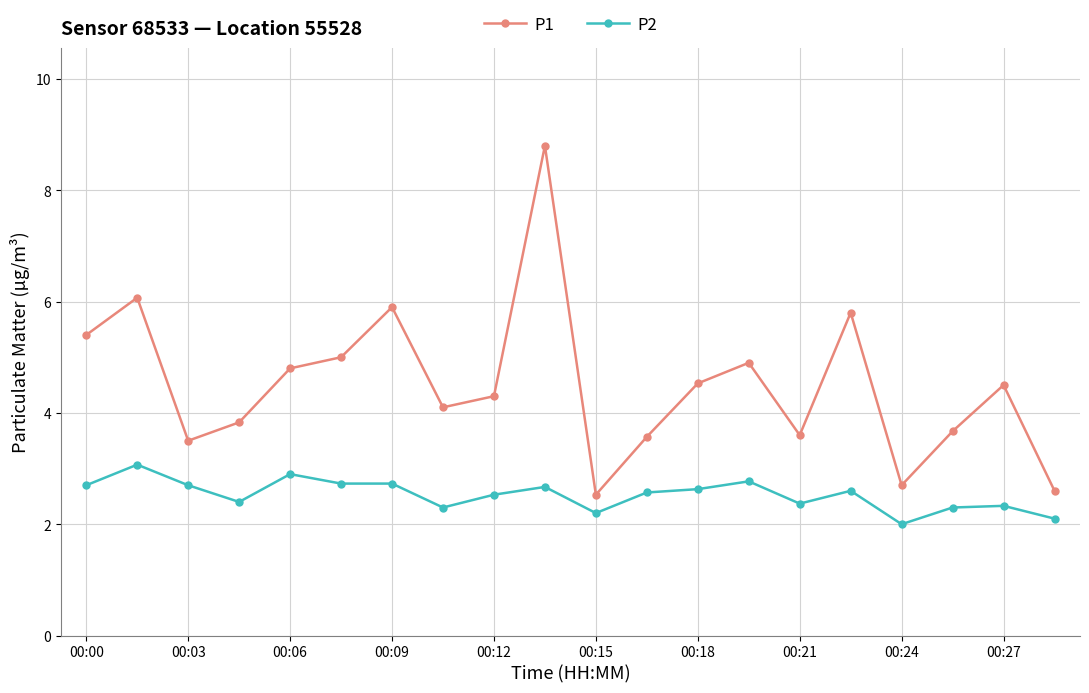

Rank the series by their average value, from lowest to highest.

P2, P1